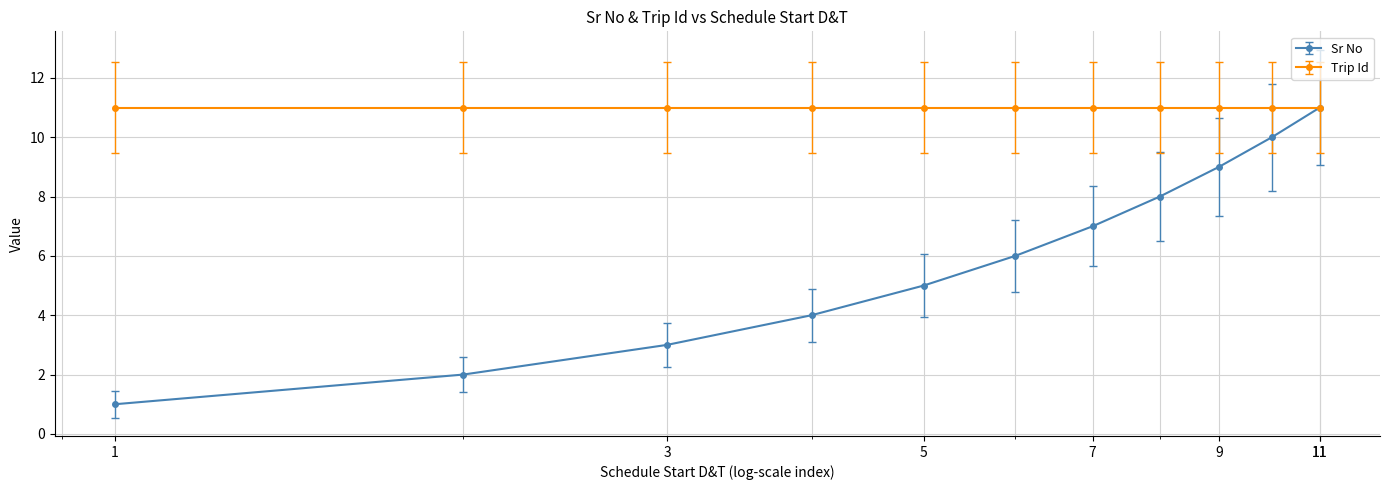

True or false: Sr No has more than 2 interior local peaks.

False